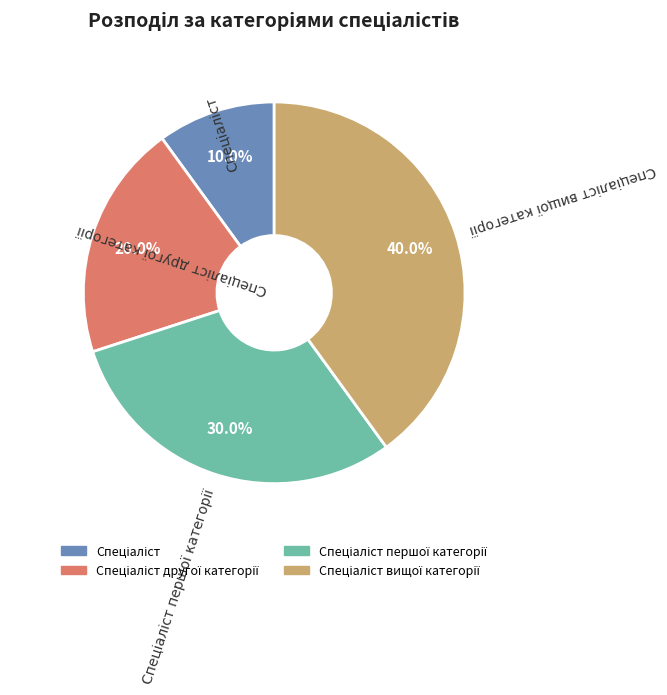

Is there a majority slice in this chart?

No